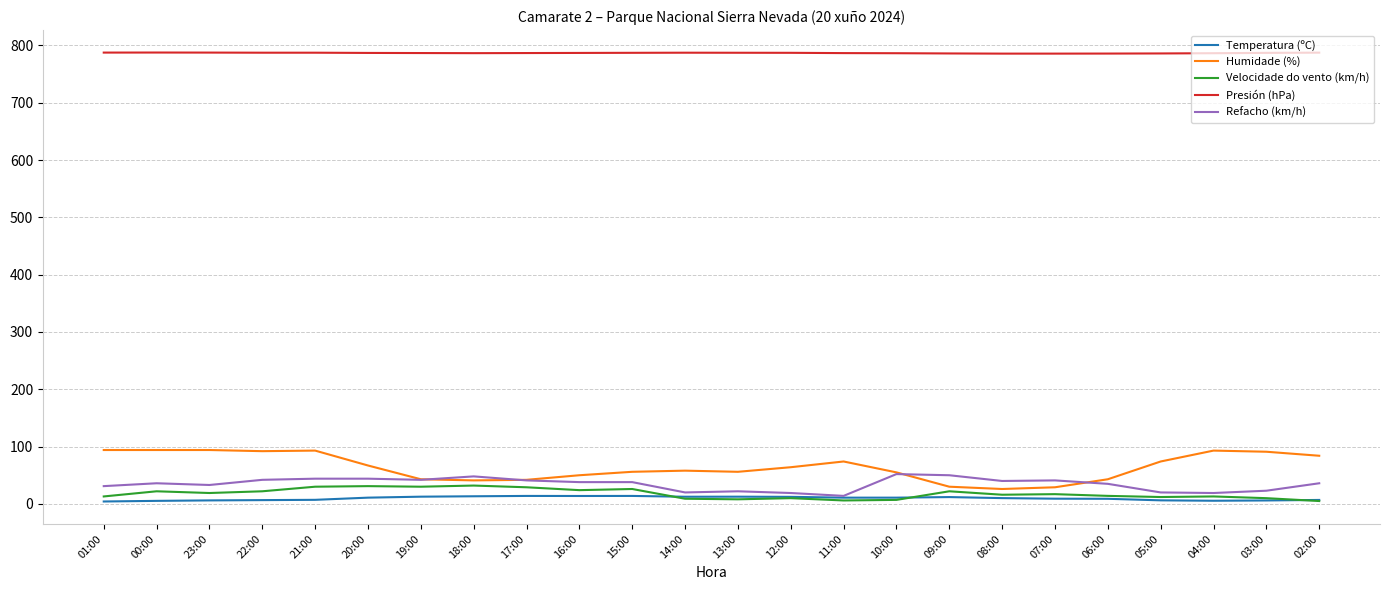

True or false: Temperatura (ºC) and Presión (hPa) intersect in this chart.

False